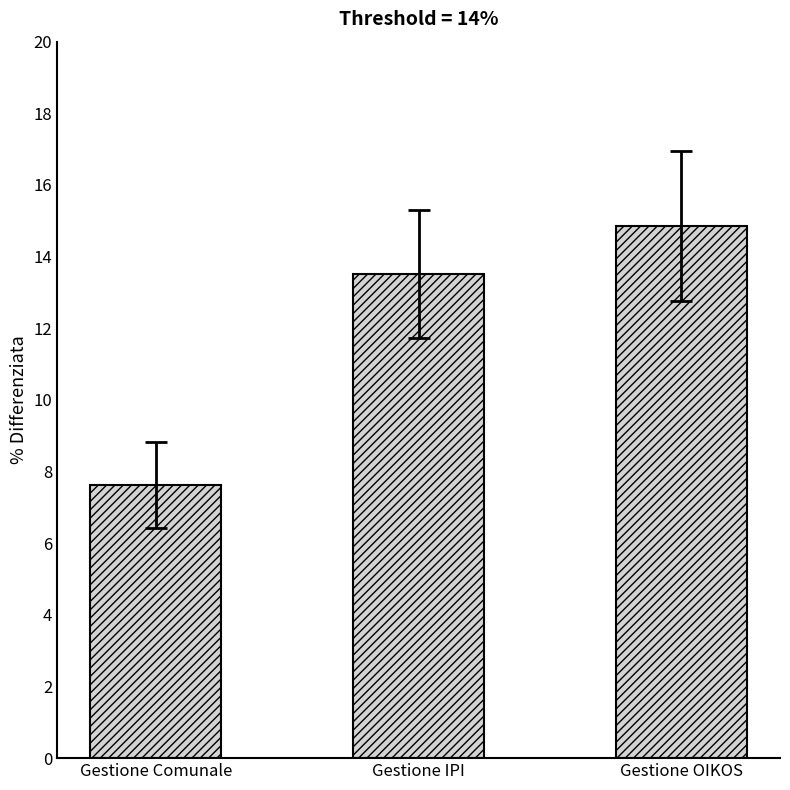

What is the smallest value displayed?

7.6